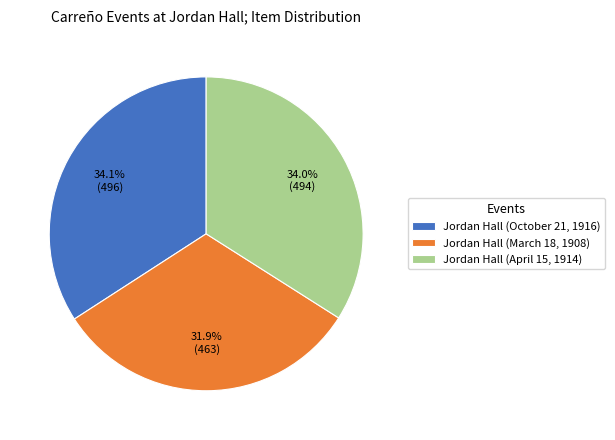

Which slice is the smallest?

Jordan Hall (March 18, 1908)